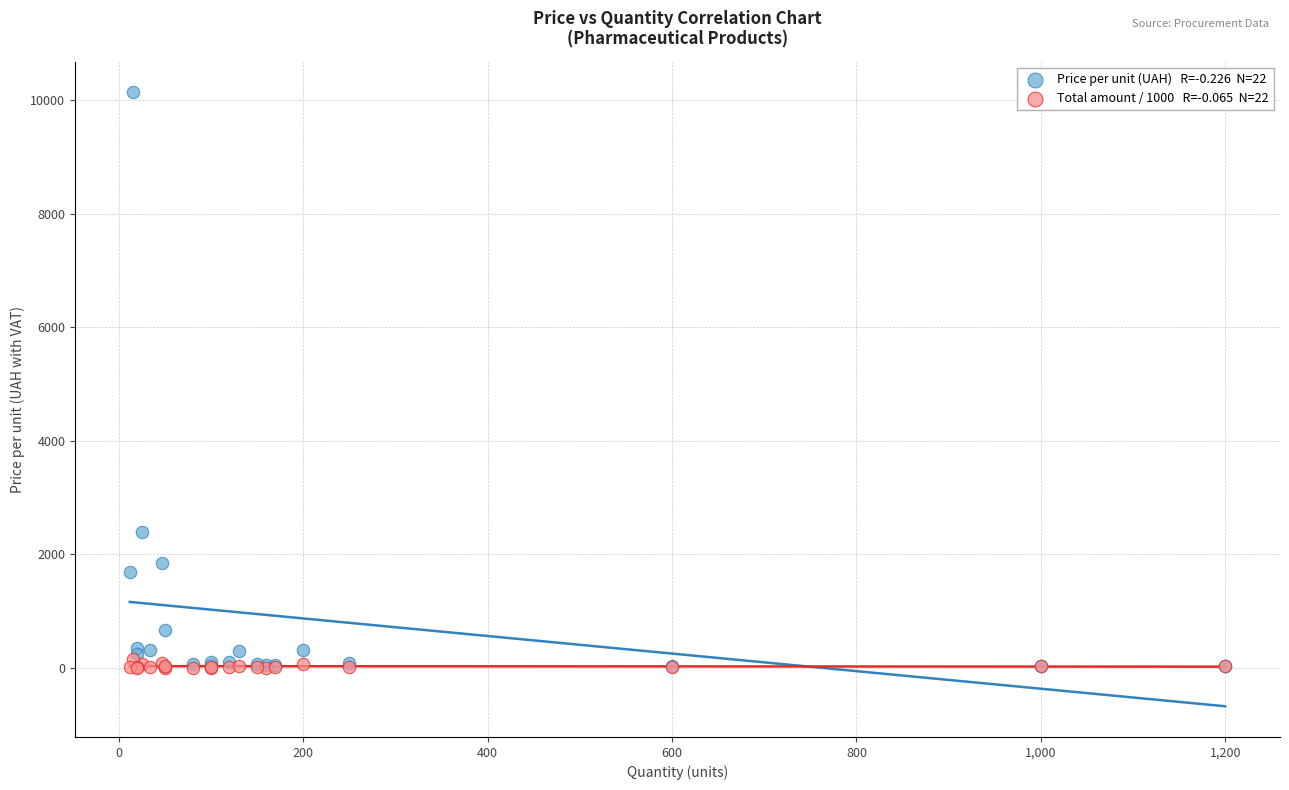

Across all series, what Y value is closest to 5070?

2400.0